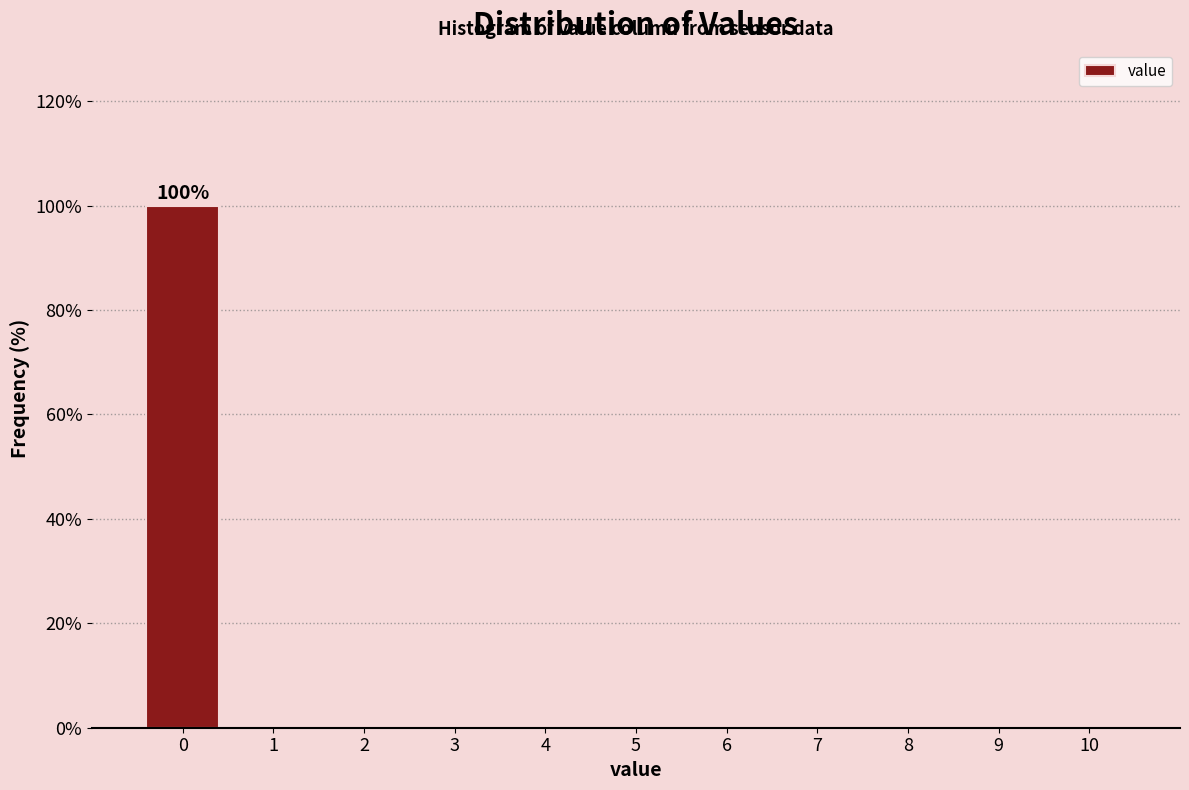

Over which range of the x-axis is the bar tallest?

-0.5 to 0.5